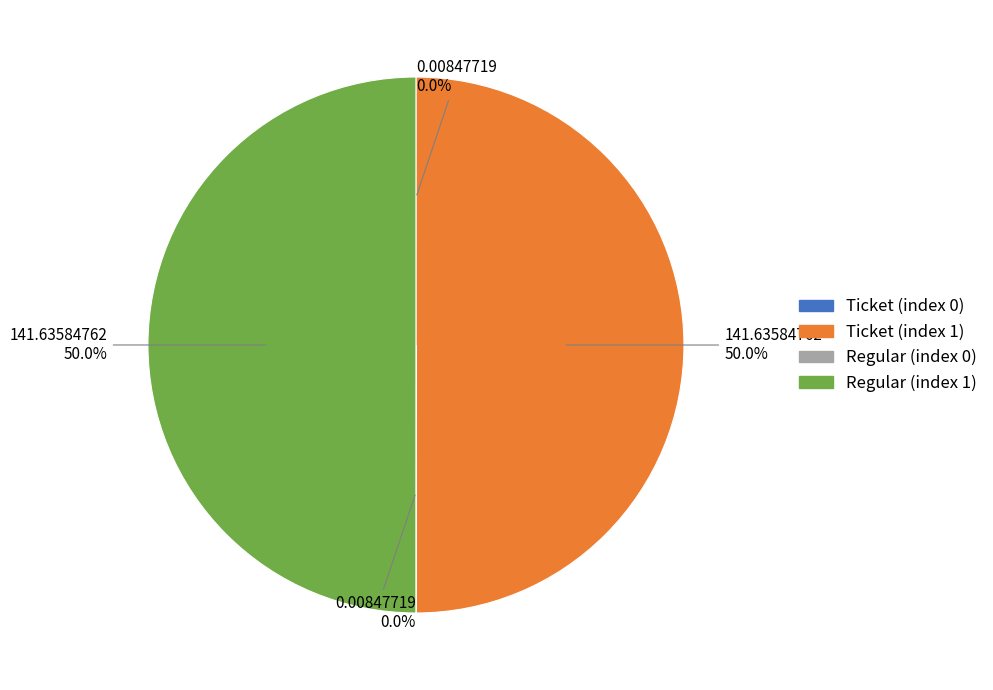

Is it true that Ticket (index 1) is 40% of the pie?

False